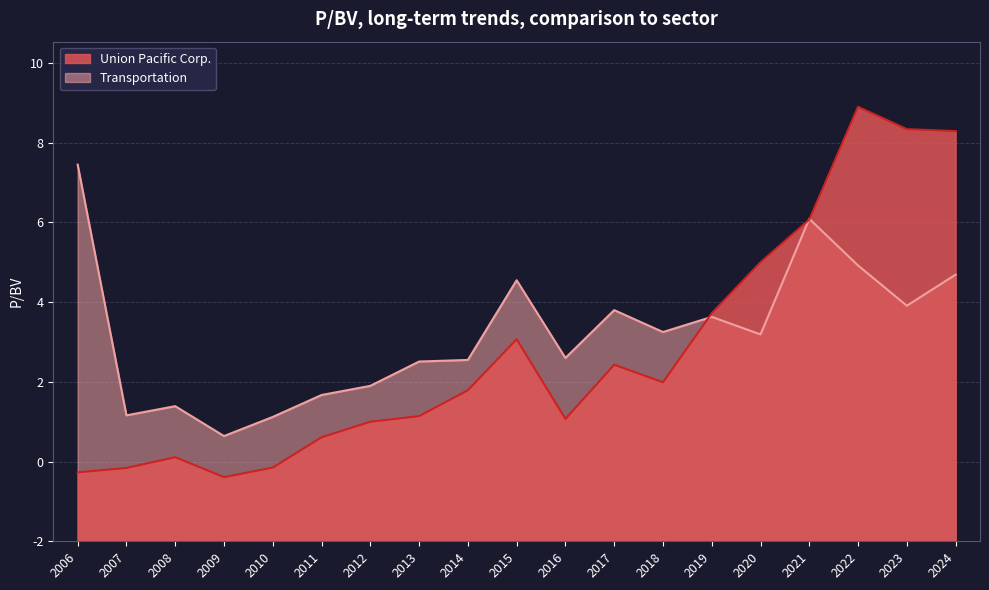

How many interior local peaks does the Transportation series have?

5